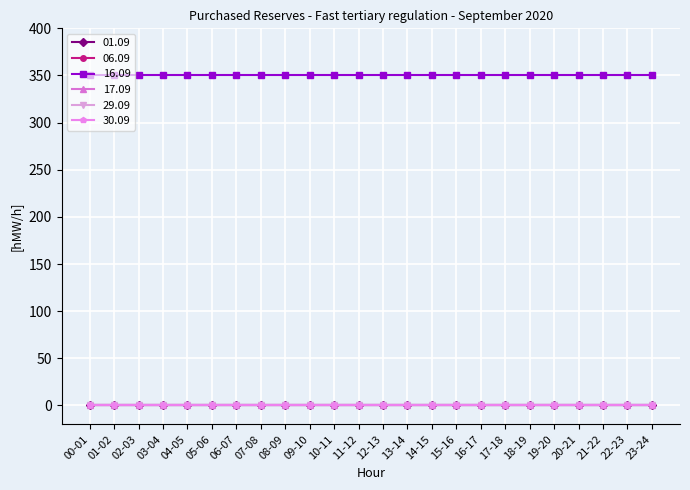

Does the chart have visible grid lines?

Yes